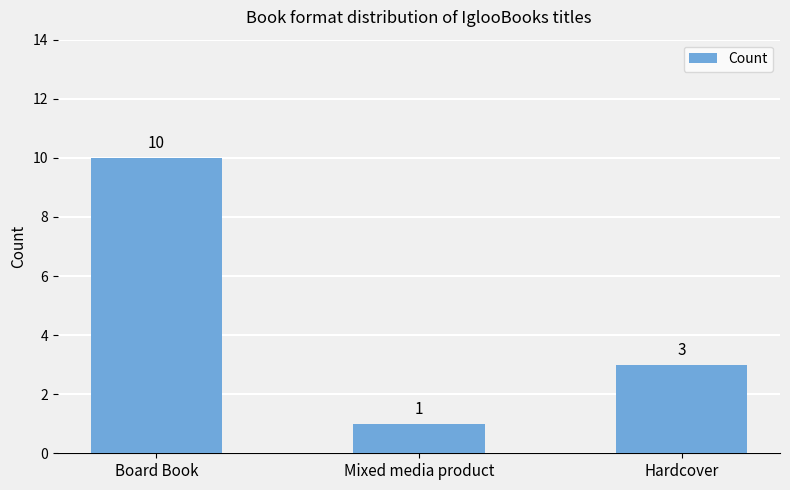

What is the smallest value displayed?

1